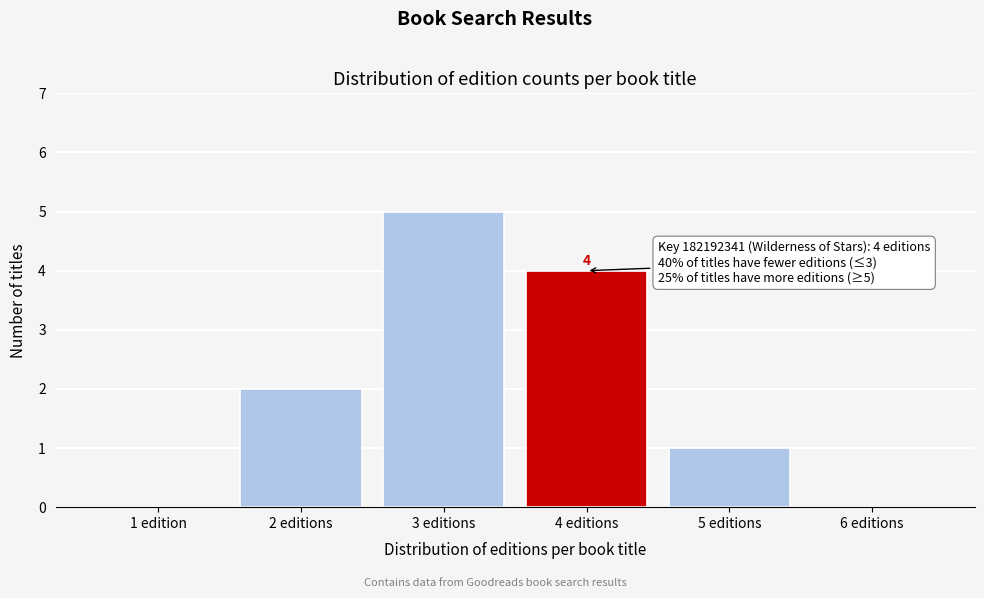

Reading right to left, what are all the values shown in this chart?

6 editions=0	5 editions=1	4 editions=4	3 editions=5	2 editions=2	1 edition=0